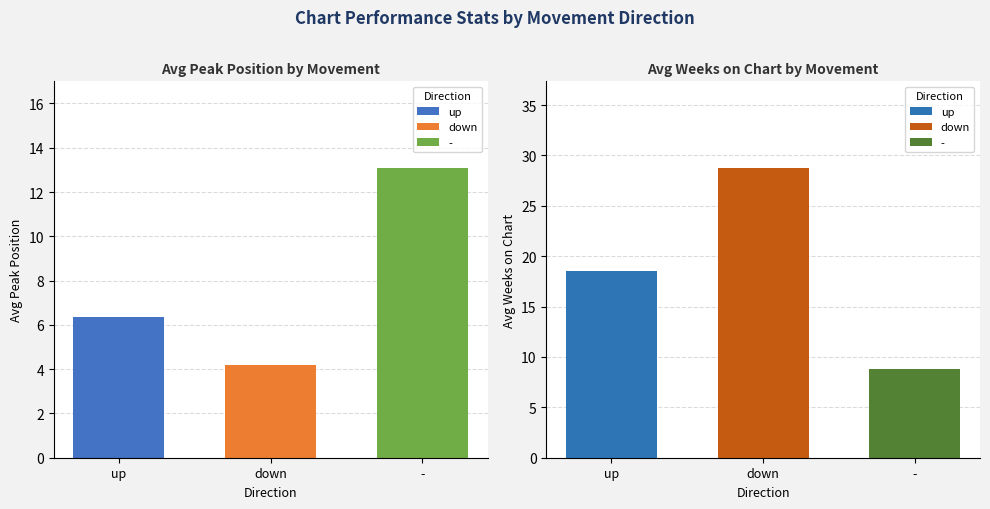

At which label is Avg Peak Position closest to 5?

down